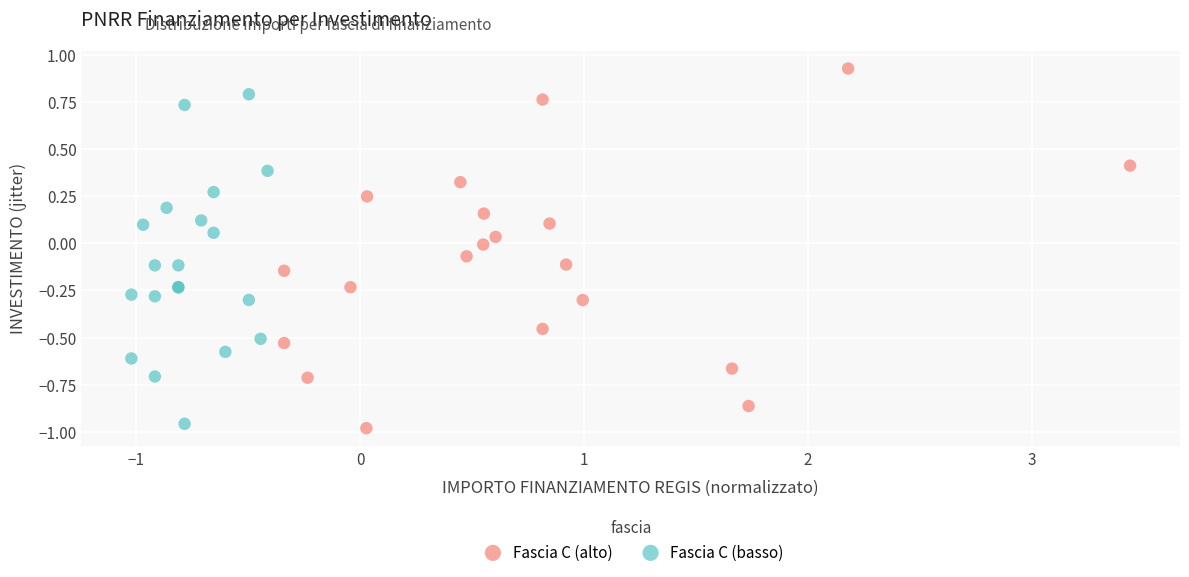

Which series has the widest spread of Y values?

Fascia C (alto)